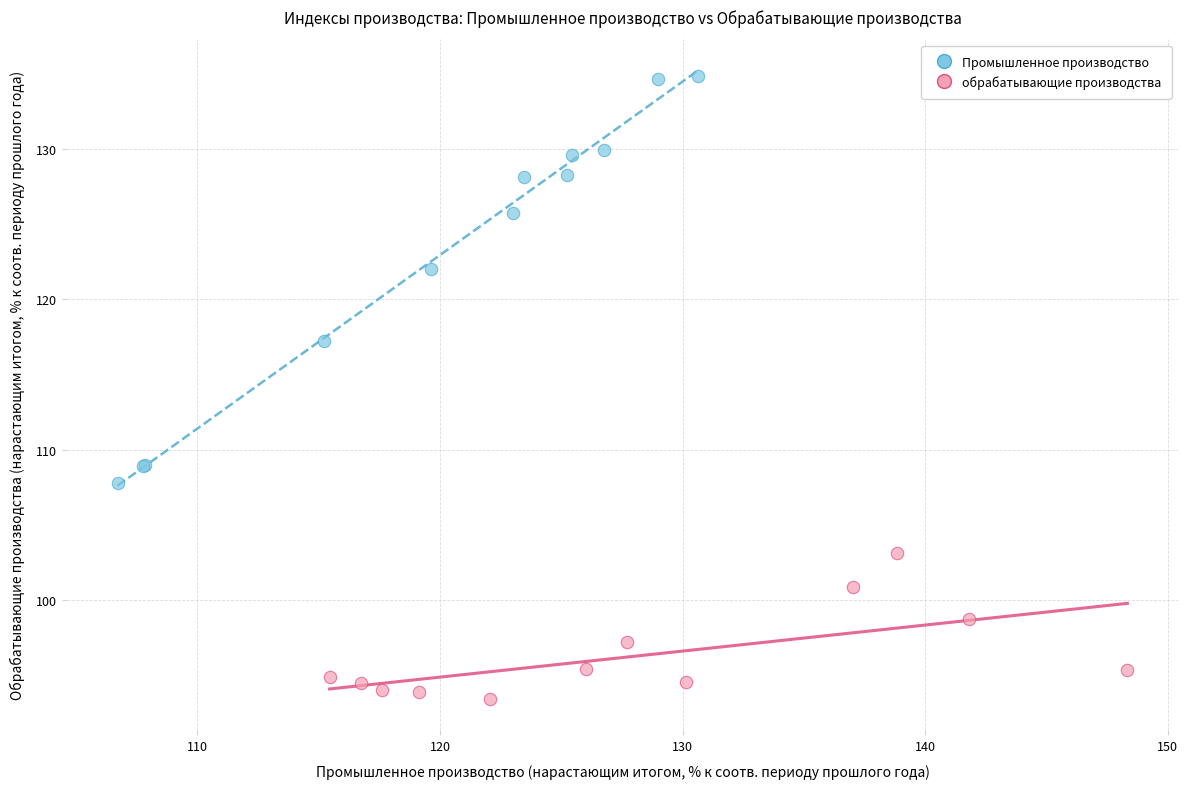

Which series has the widest spread of Y values?

Промышленное производство